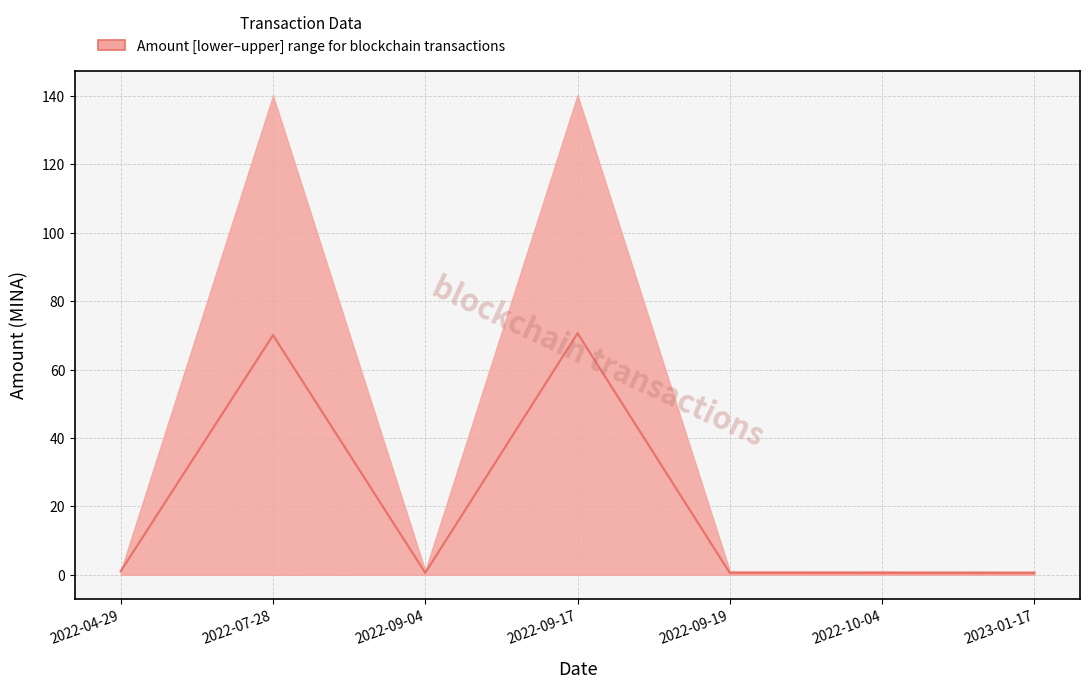

Which category has the highest value across all series?

2022-09-17